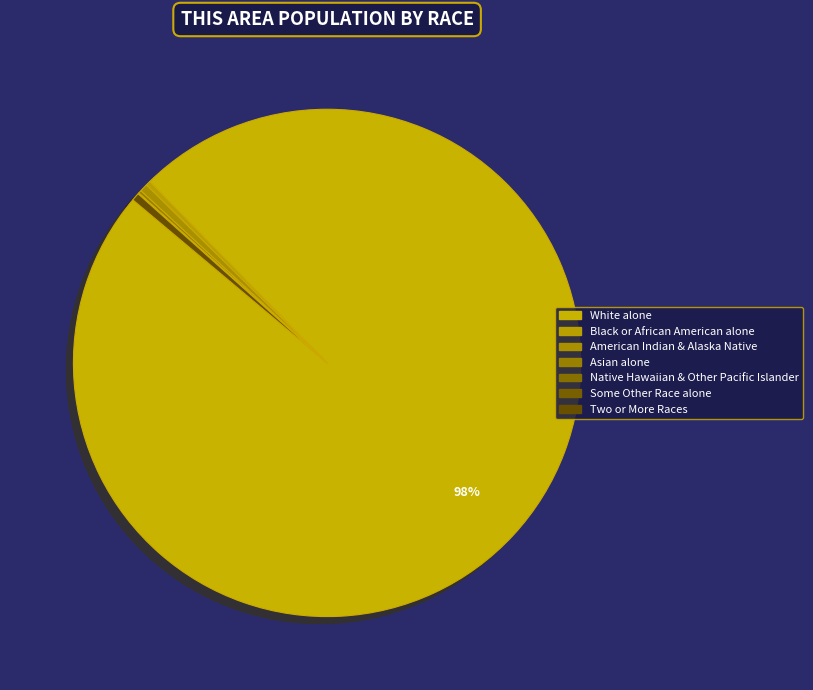

Count the number of slices in the pie.

7